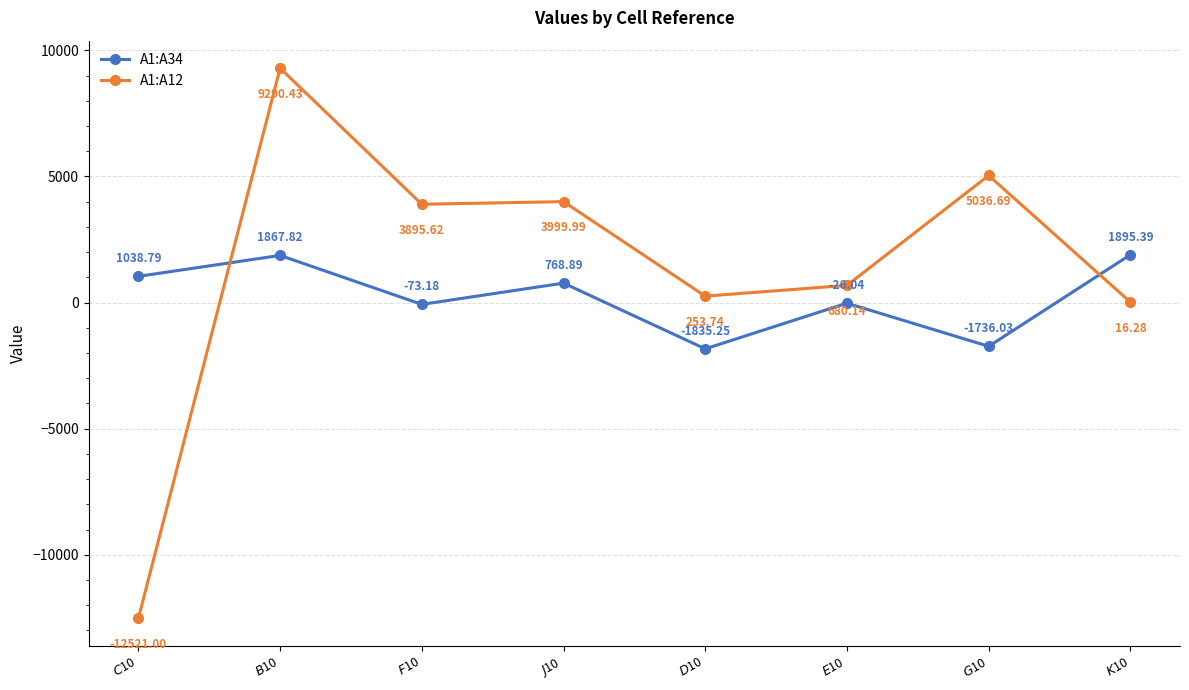

How many intersections are there between A1:A34 and A1:A12?

2